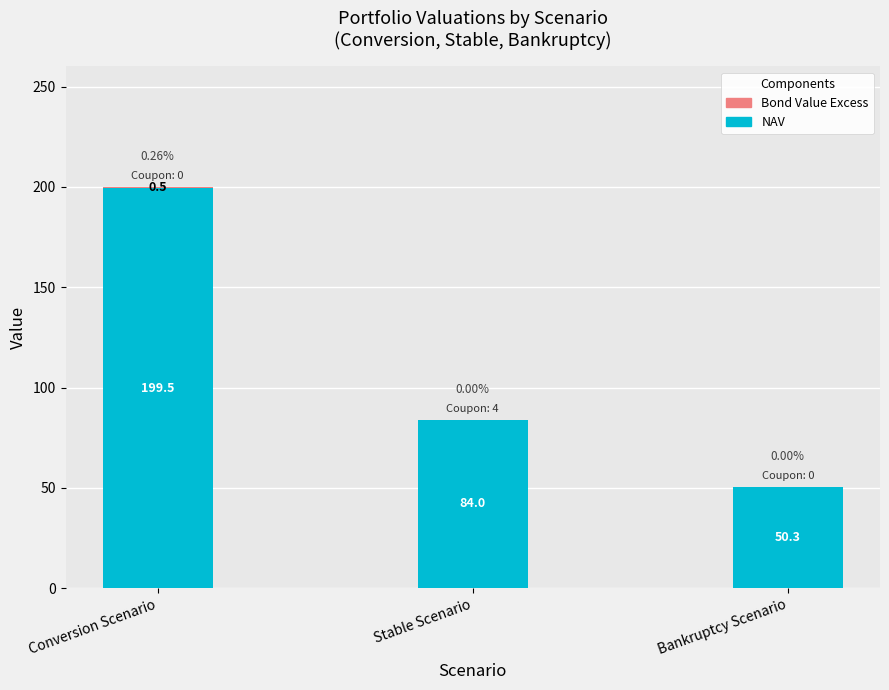

What is the total value across all series at Conversion Scenario?

200.0